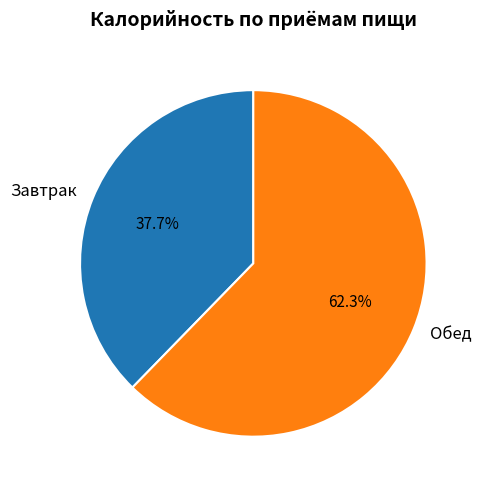

To the nearest percent, what is the difference between the Завтрак and Обед slice percentages?

25%